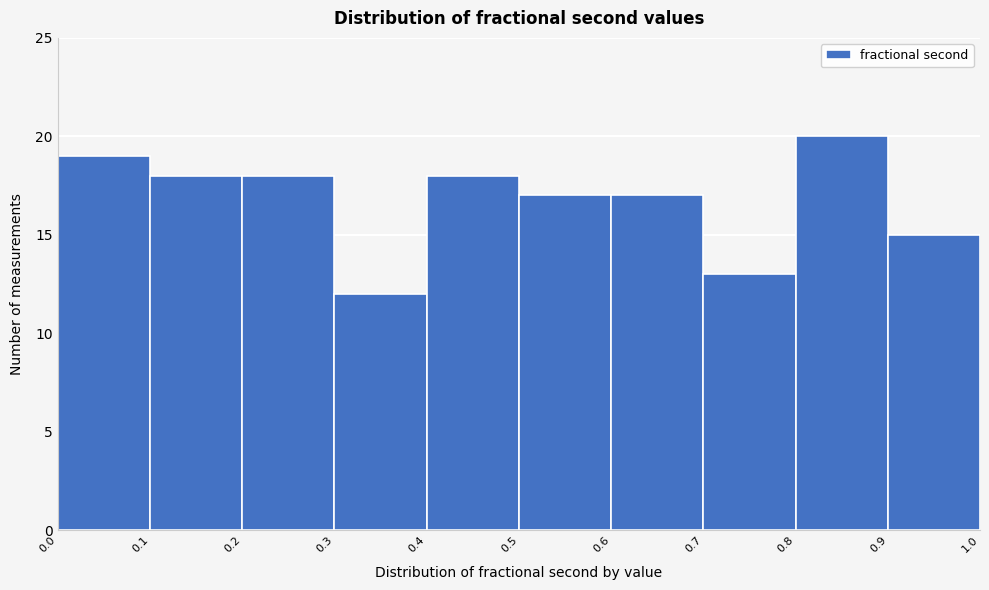

Over which range of the x-axis is the bar tallest?

0.8 to 0.9